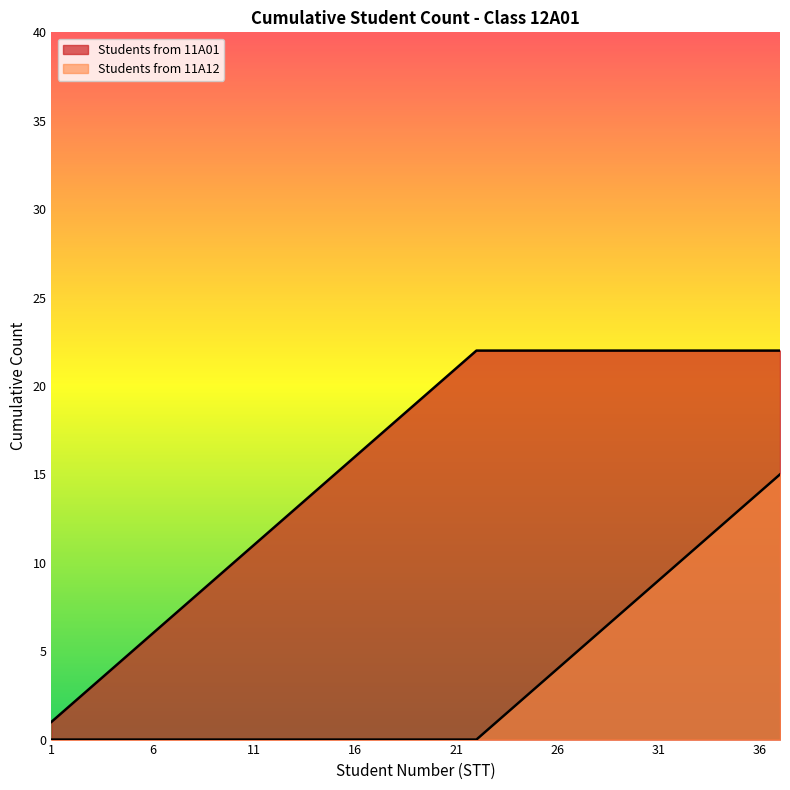

What is the value of the 34th point from the left?

12